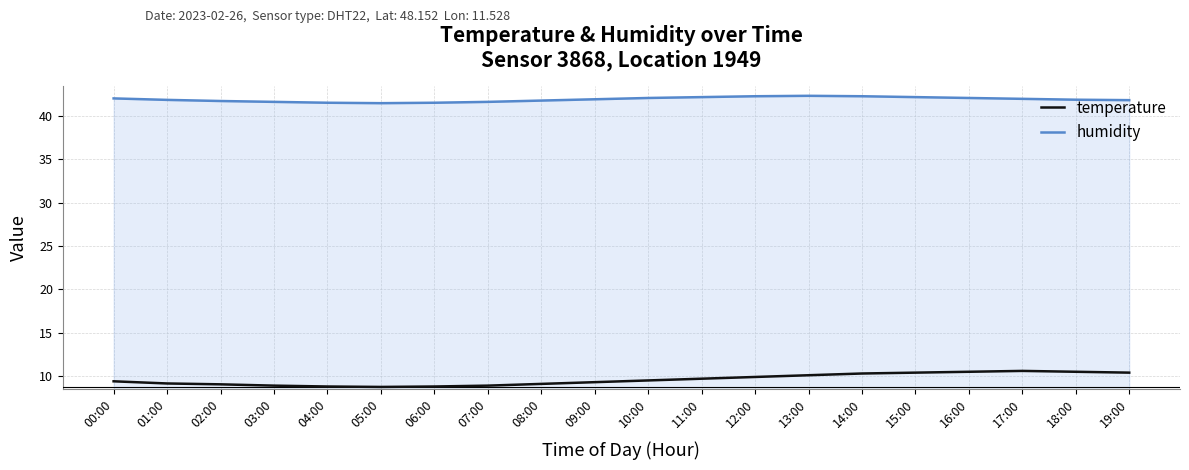

Is the value of temperature at 02:00 greater than the value of humidity at 04:00?

No